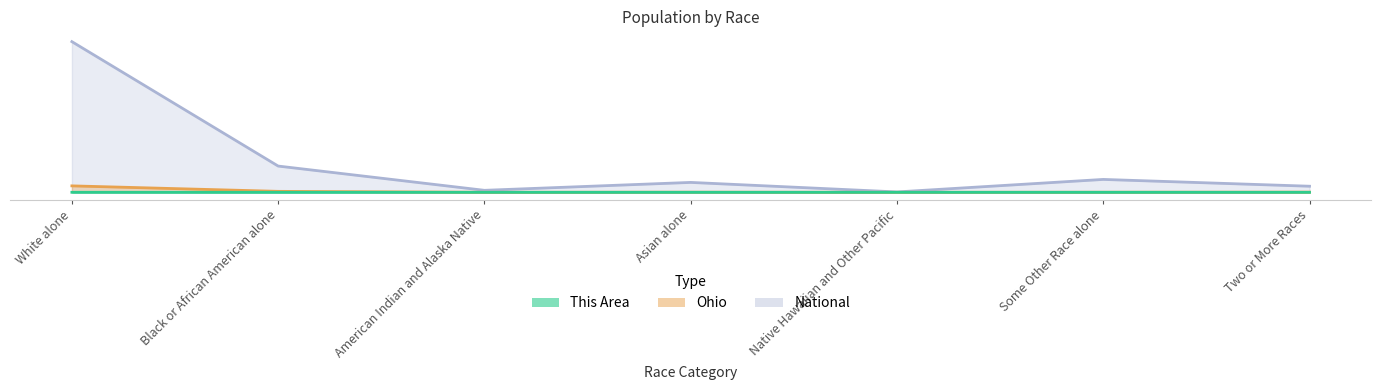

At which label is This Area closest to 13400?

Two or More Races